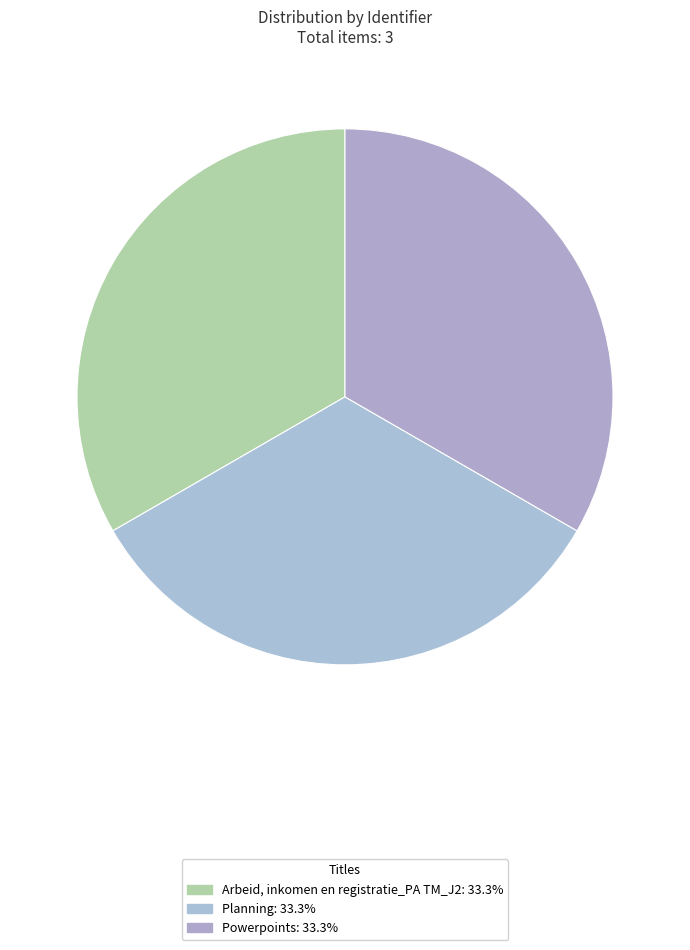

To the nearest percent, what portion does Powerpoints represent?

33%